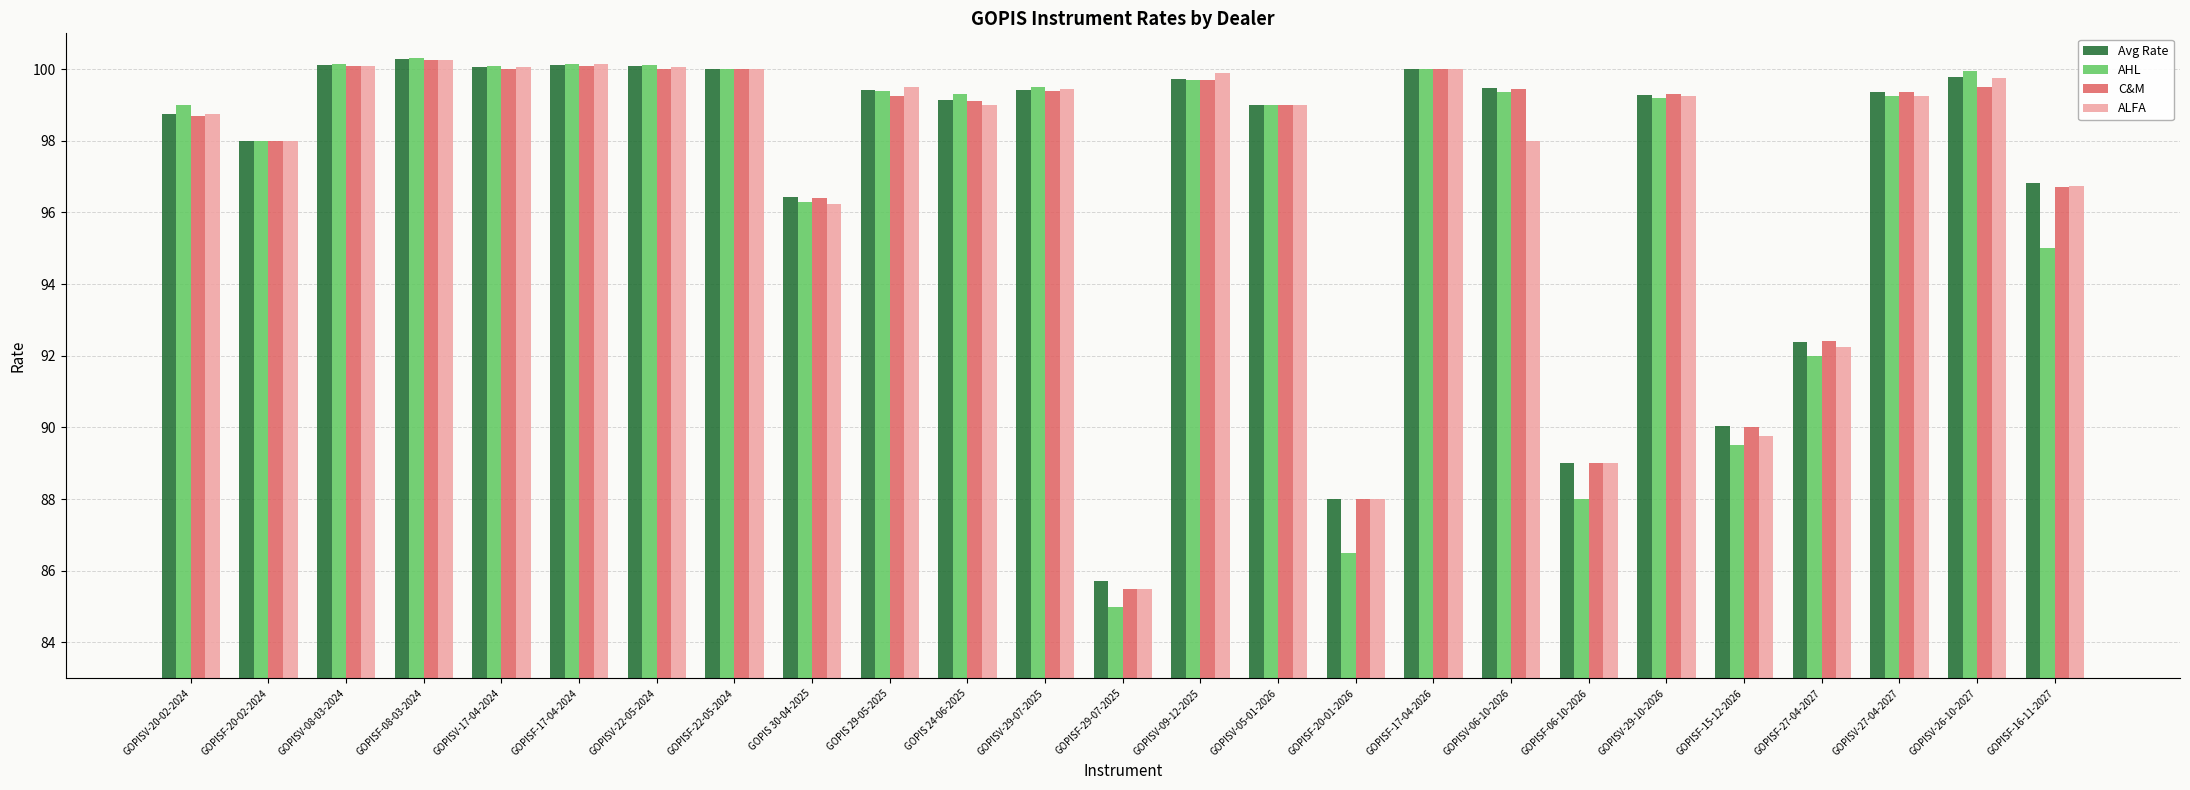

Between GOPISV-06-10-2026 and GOPISF-16-11-2027, which series saw the biggest shift?

AHL